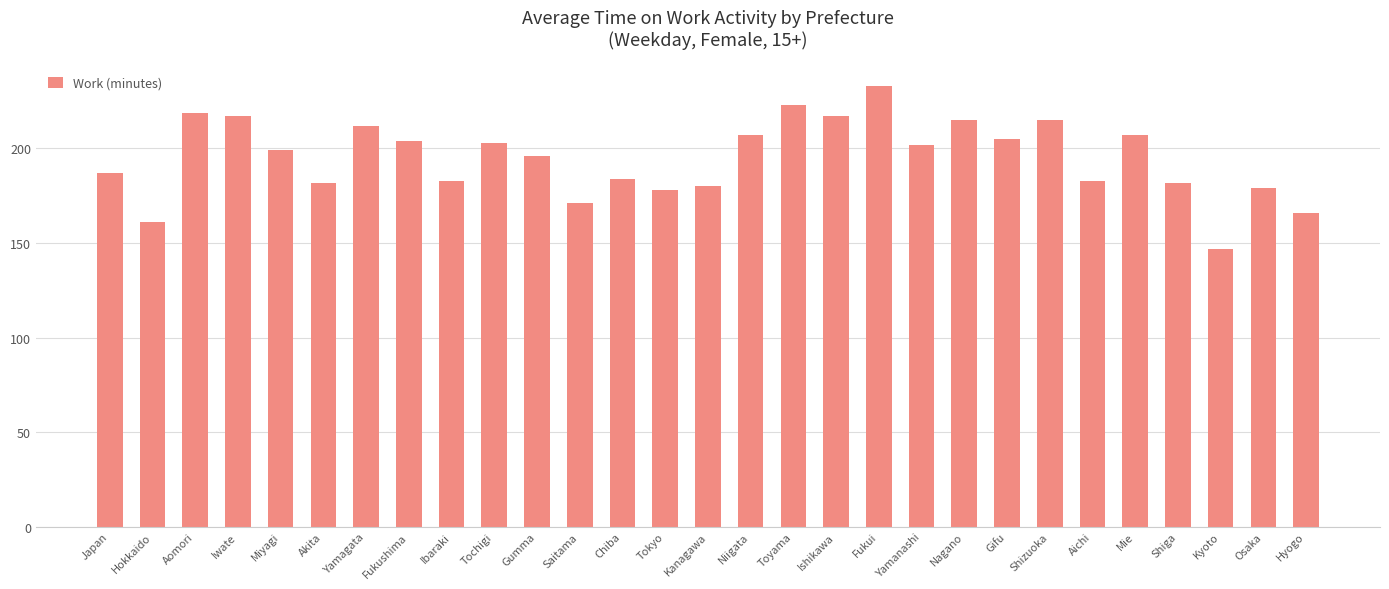

What is the minimum value shown in the chart?

147